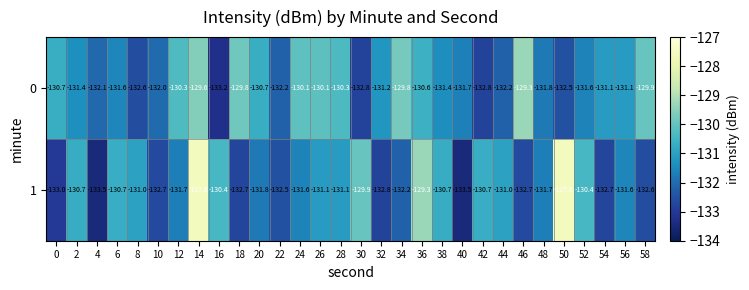

True or false: 0 has a value of -70.7 at 24.

False